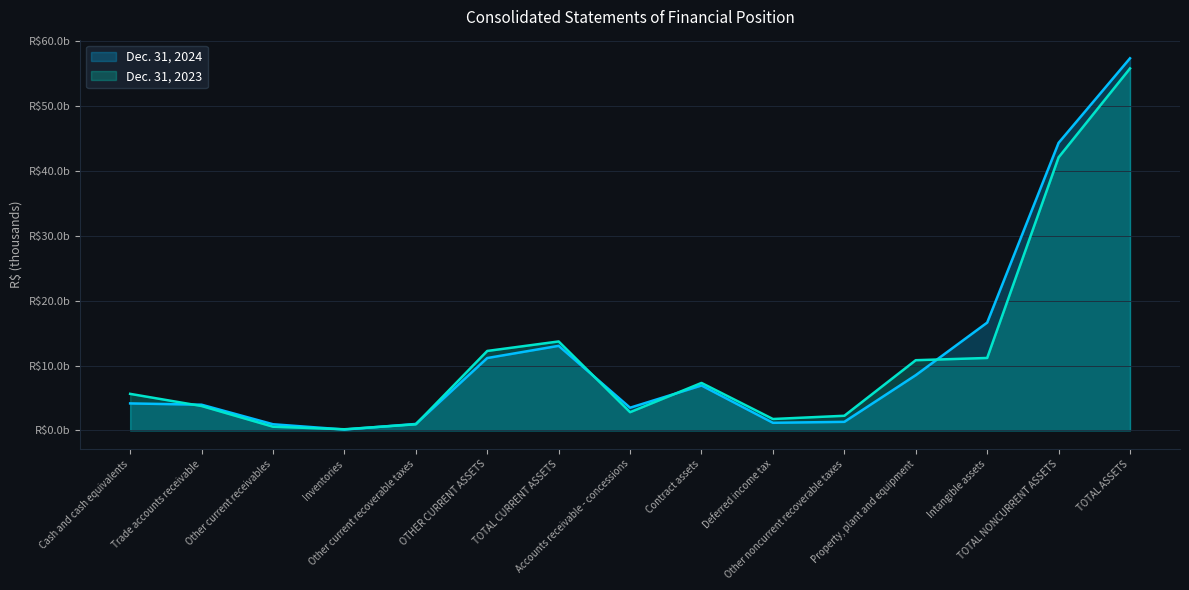

Where do Dec. 31, 2024 and Dec. 31, 2023 first cross each other?

Cash and cash equivalents and Trade accounts receivable